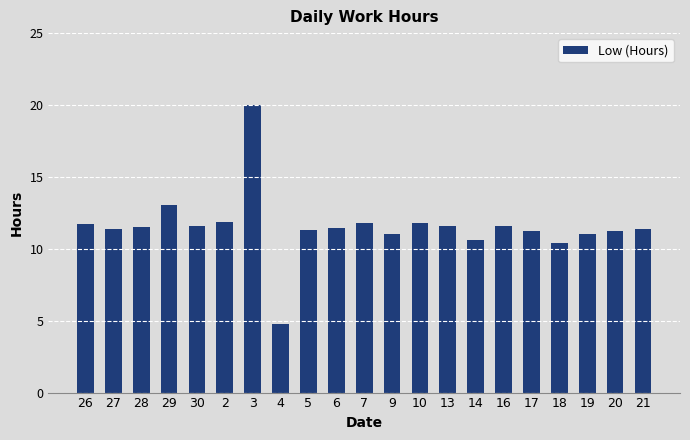

The value at 17 is 11.3. True or false?

True